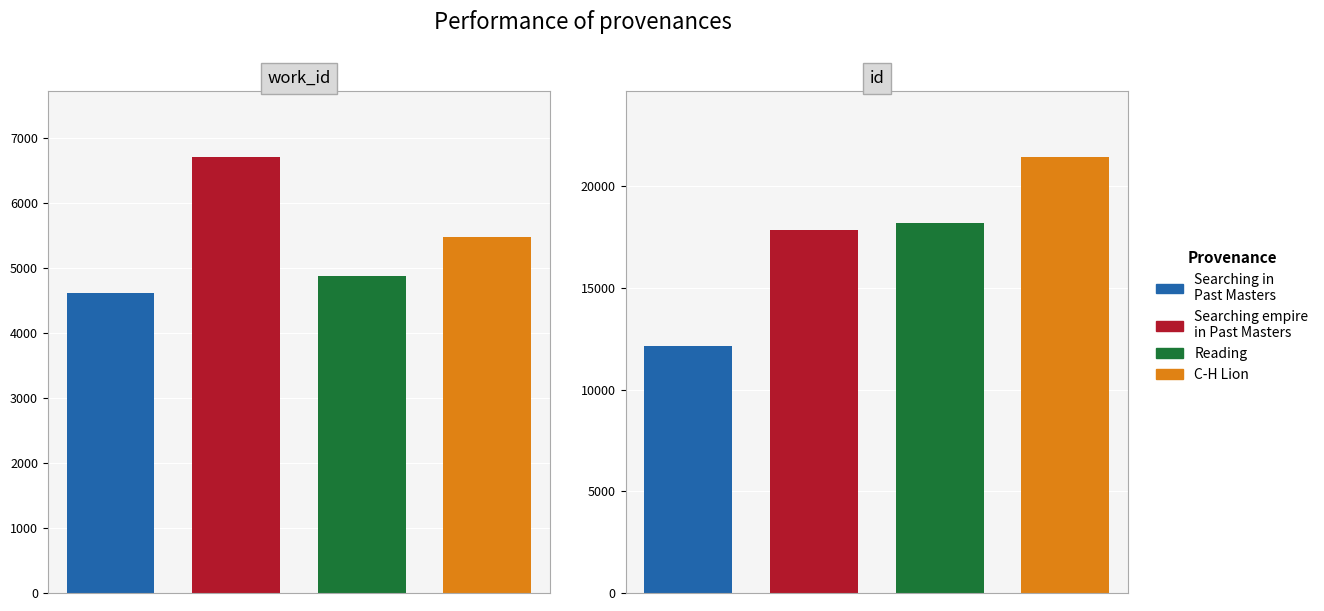

Is it true that work_id equals 6708 at Searching empire in Past Masters?

True